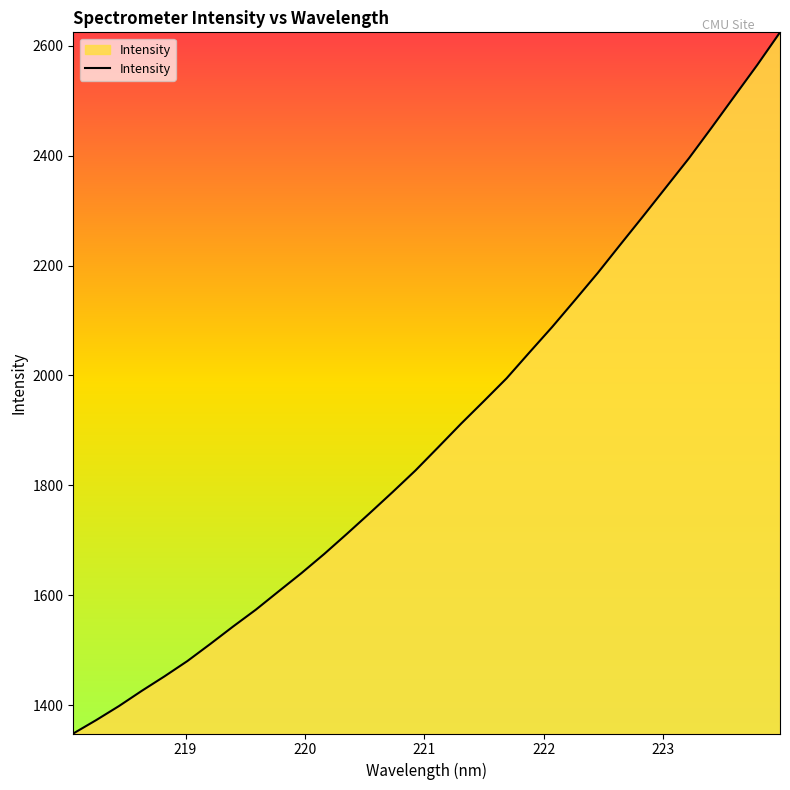

What is the smallest value displayed?

1348.4